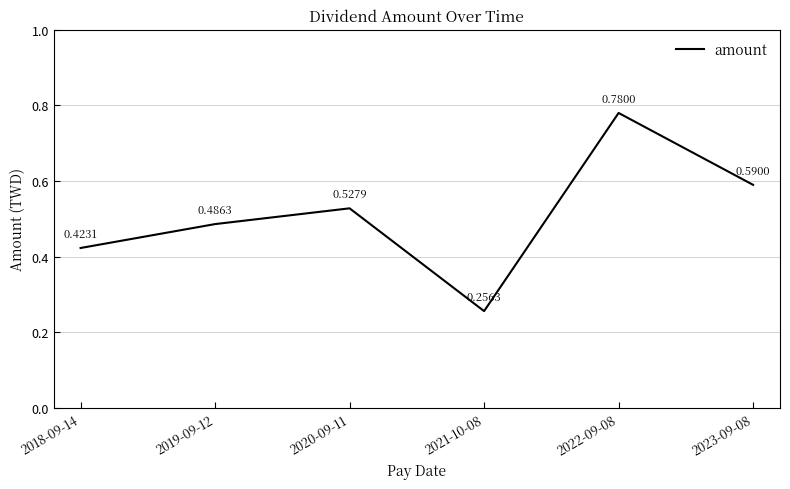

Where is the first local maximum?

2020-09-11